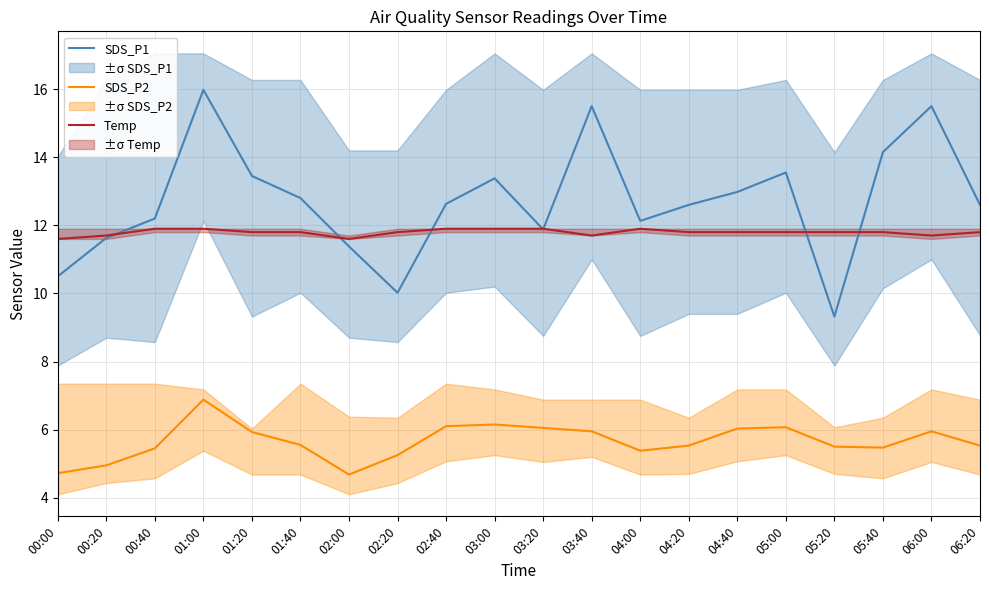

How many categories are shown in the chart?

20